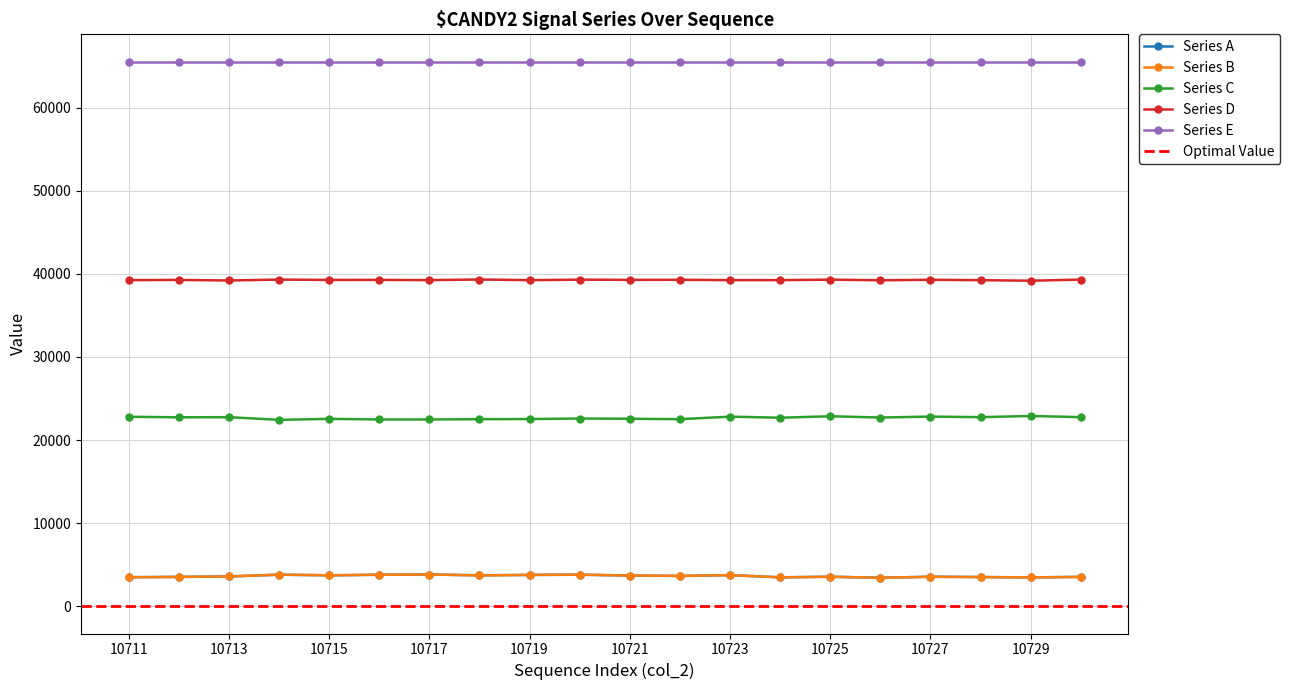

How many data points in Series C are less than 22710?

10